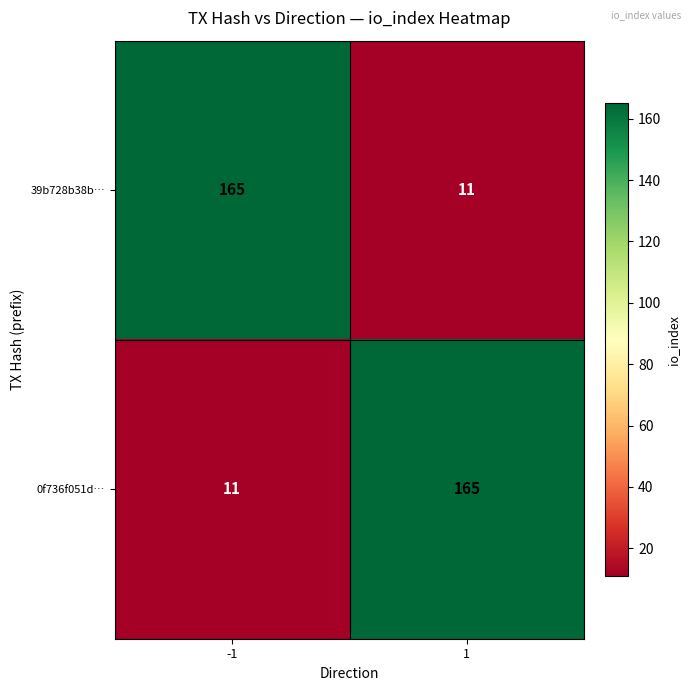

Rank the series at 1 from highest to lowest value.

0f736f051d…, 39b728b38b…